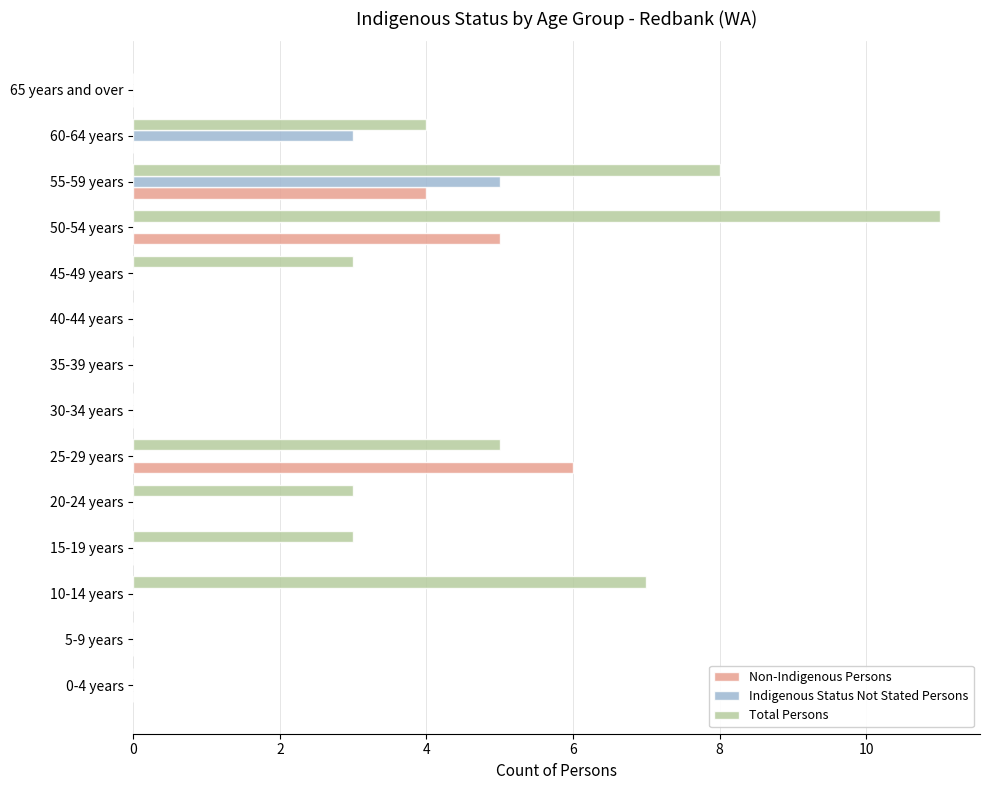

Which series changed the most between 10-14 years and 55-59 years?

Indigenous Status Not Stated Persons